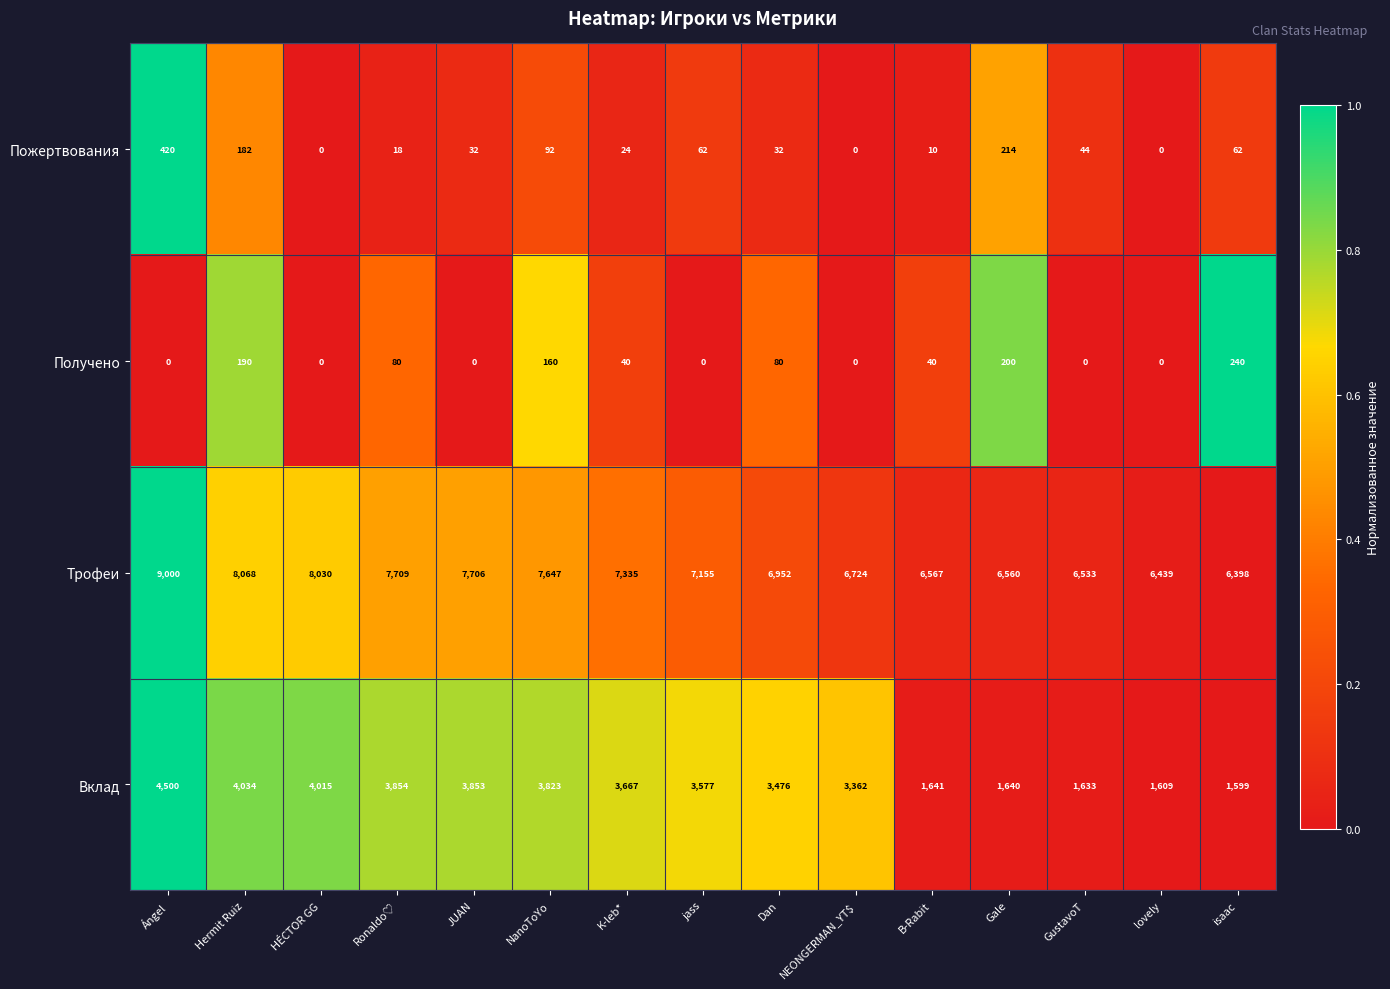

Which series has the widest spread of values?

Вклад